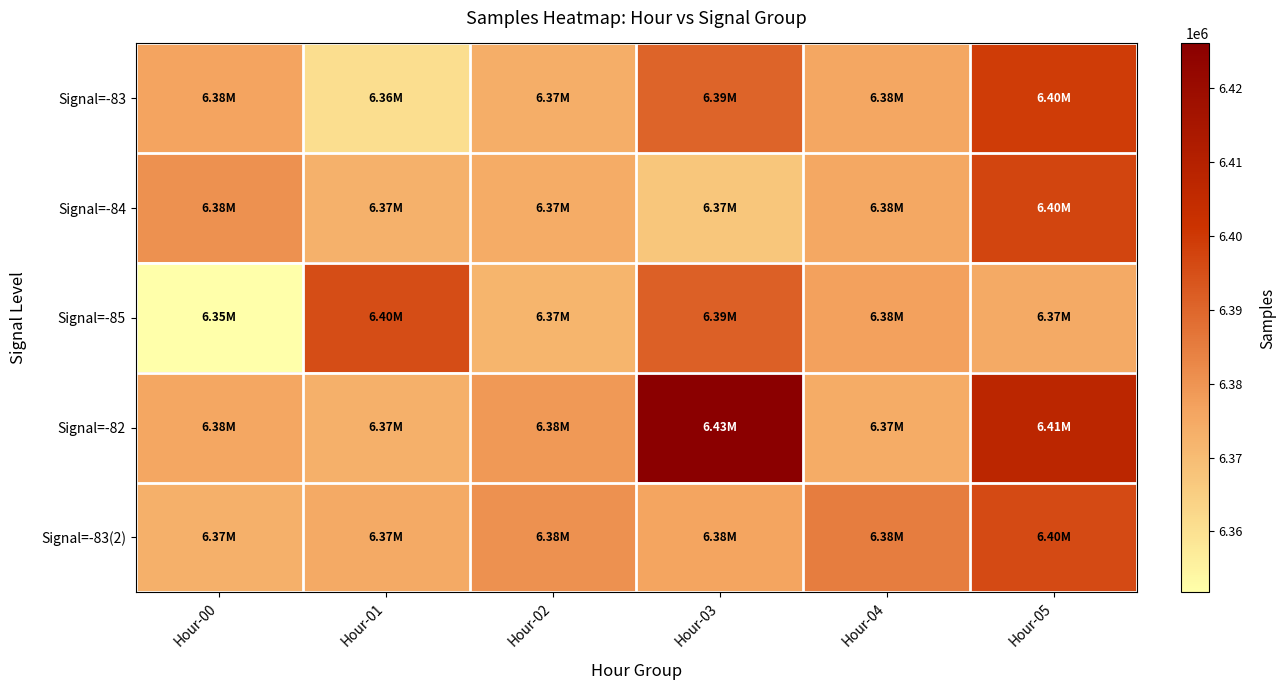

Which has a higher value, Hour-05 or Hour-04?

Hour-05